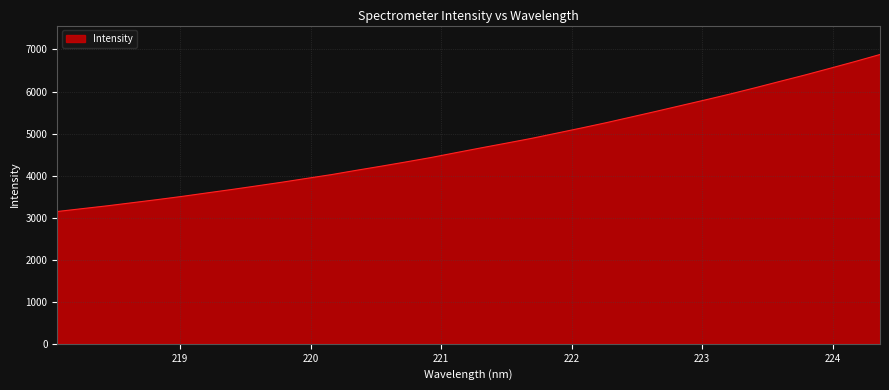

What is the maximum value shown in the chart?

6880.8